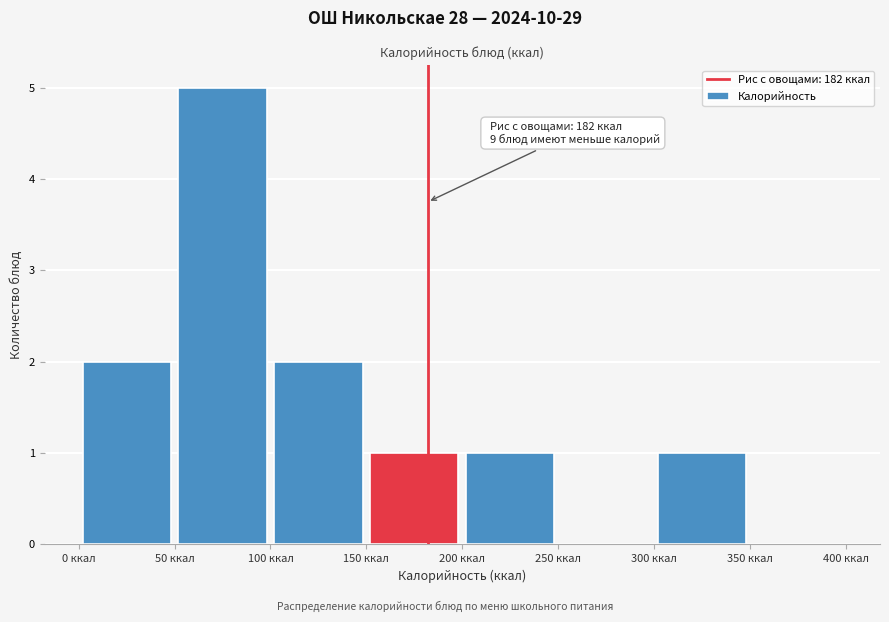

Which range on the x-axis has the tallest bar?

50 to 100